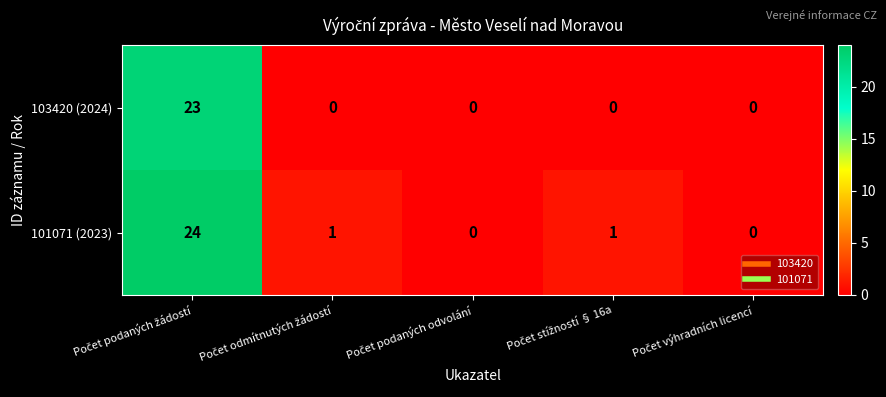

What is the average value of the 101071 (2023) series?

5